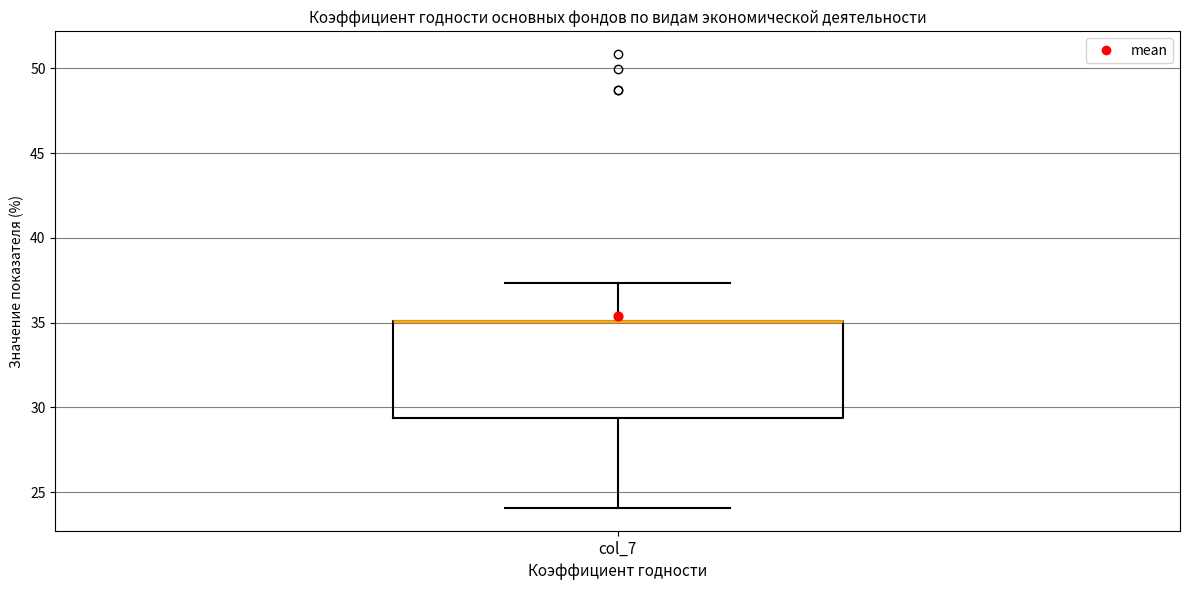

Transcribe this box plot: give where the median line is, the range the box spans, and where the two whiskers end, as read against the y-axis. The values are not printed on the chart, so give them approximately, as read against the axis.

median 35.0 (drawn on the box's upper edge), box 29.5 to 35.0, whiskers 24.0 to 37.5